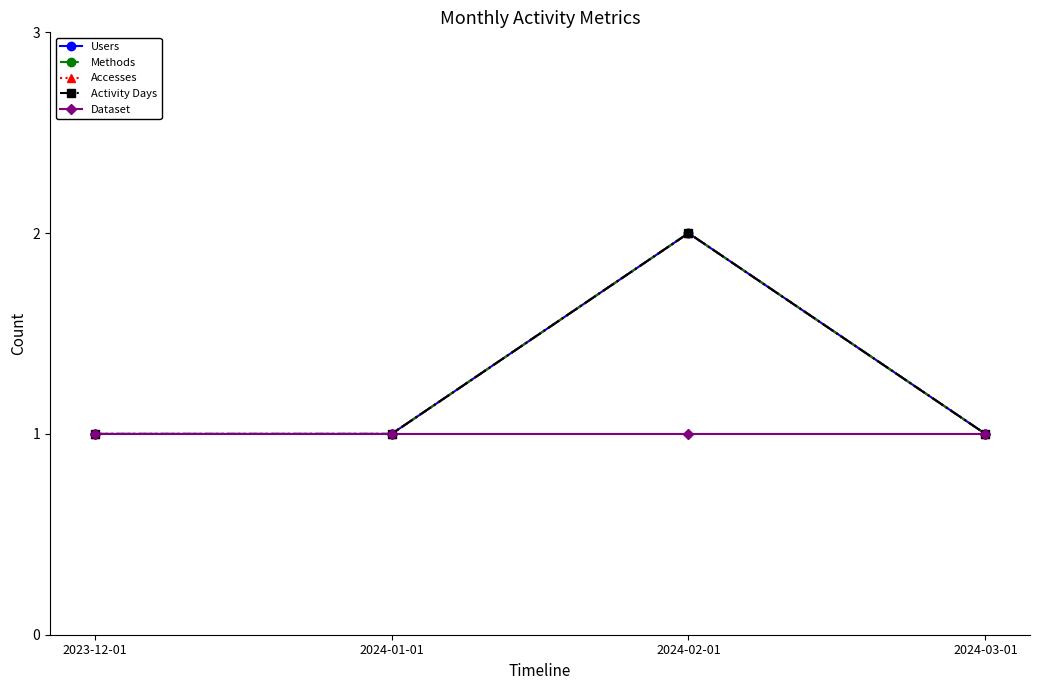

Which series has the largest total across all categories?

Users